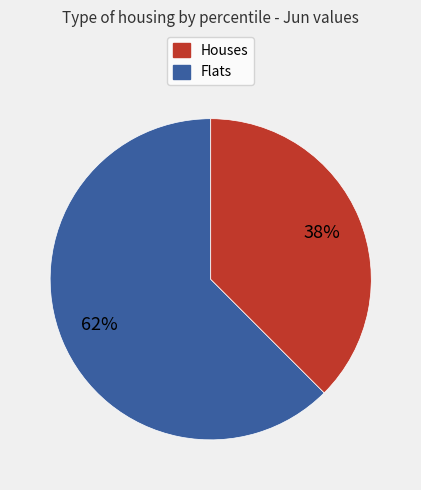

To the nearest percent, what is the average slice percentage?

50%